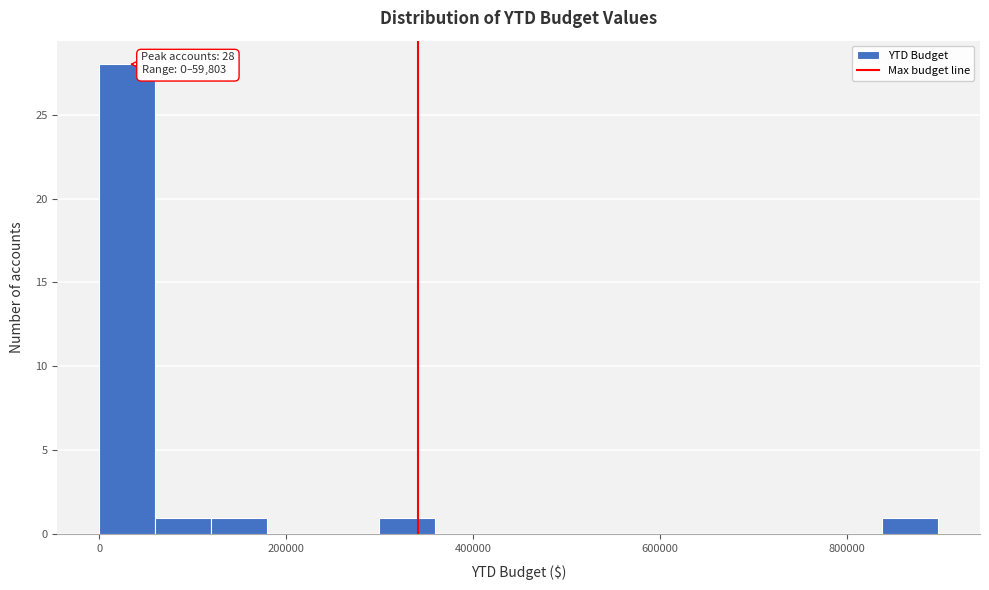

Read against the x-axis, roughly where is the centre of the tallest bar?

20000